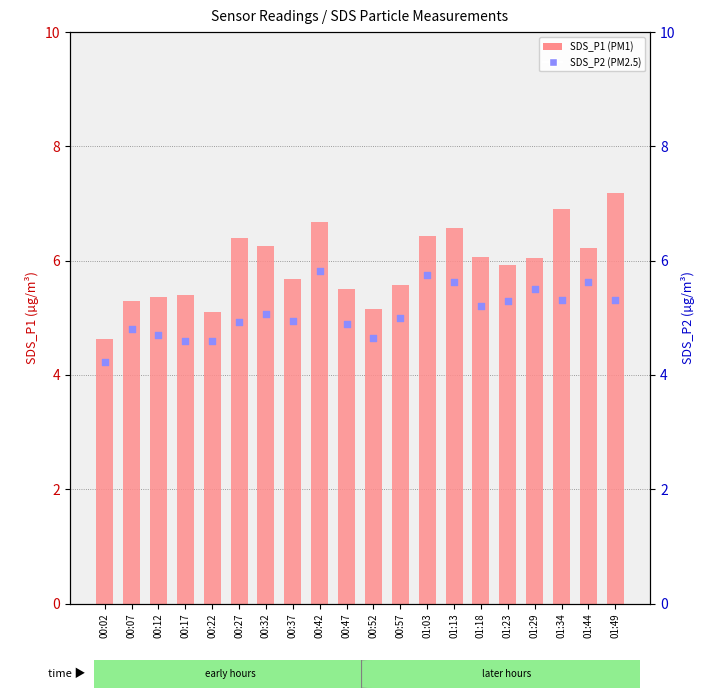

At which category is the sum across all series the highest?

00:42